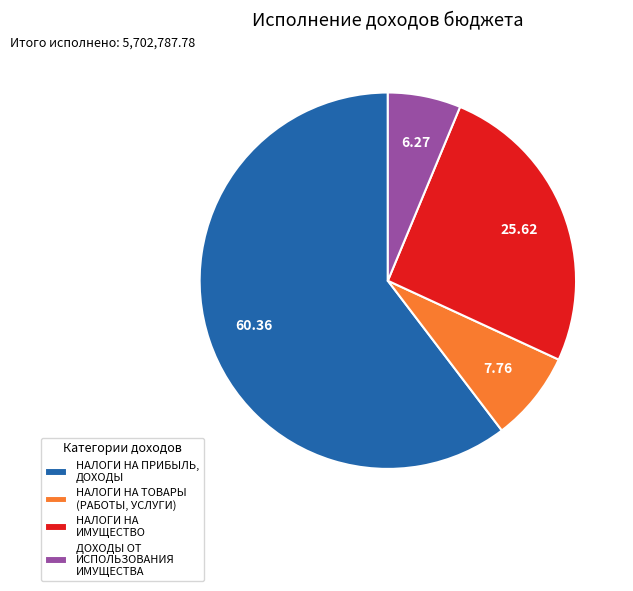

Which slice is the smallest?

ДОХОДЫ ОТ ИСПОЛЬЗОВАНИЯ ИМУЩЕСТВА